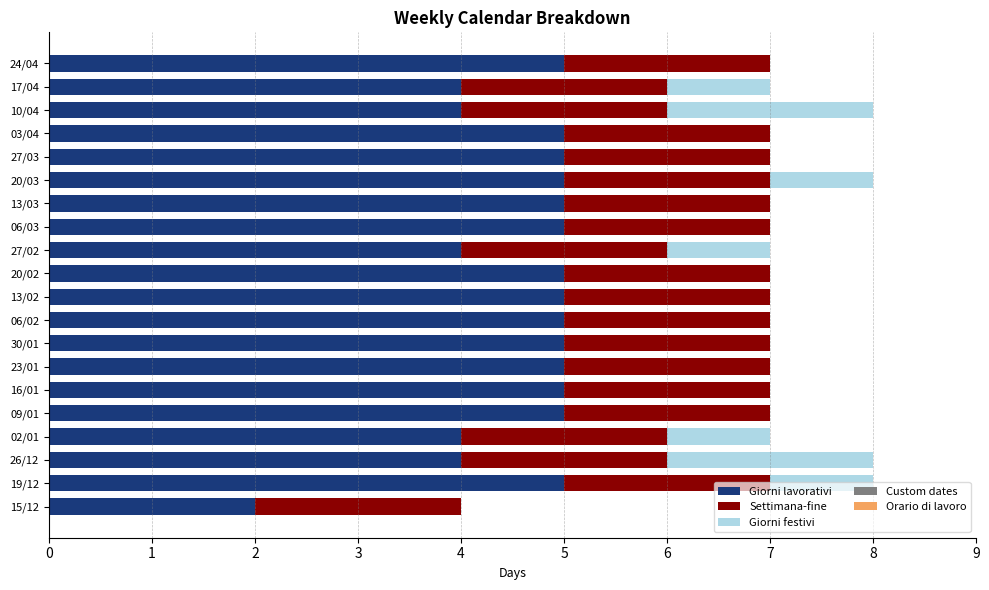

What is the highest value of the Giorni lavorativi series?

5